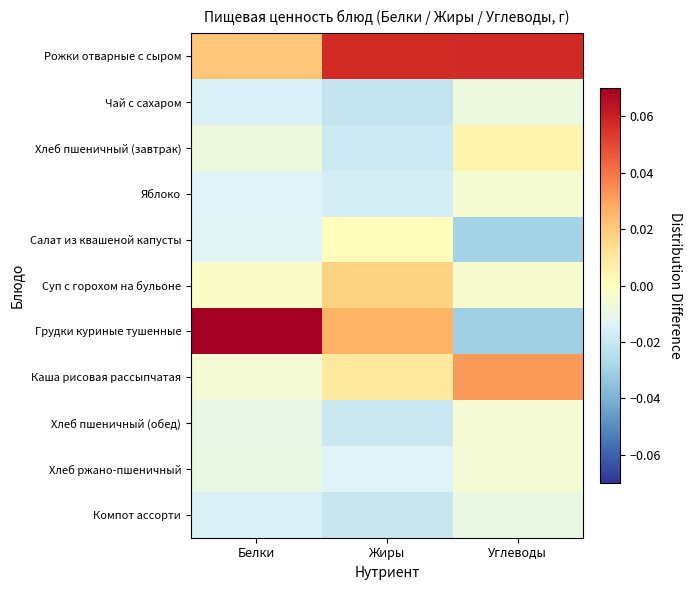

Rank the series at Углеводы from highest to lowest value.

Рожки отварные с сыром, Каша рисовая рассыпчатая, Хлеб пшеничный (завтрак), Суп с горохом на бульоне, Яблоко, Хлеб пшеничный (обед), Хлеб ржано-пшеничный, Чай с сахаром, Компот ассорти, Салат из квашеной капусты, Грудки куриные тушенные